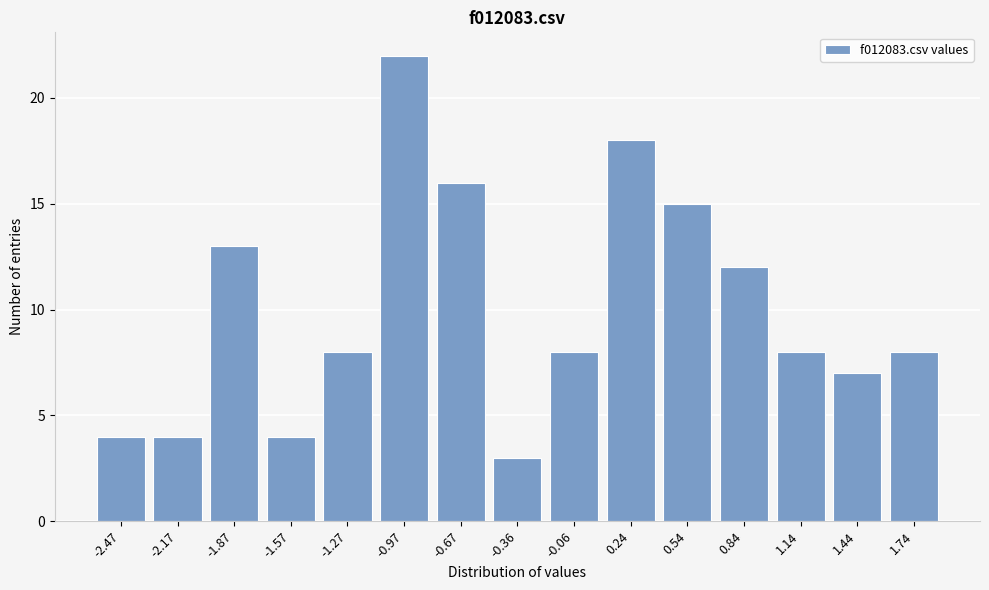

Reading left to right, what are all the values shown in this chart?

-2.47=4	-2.17=4	-1.87=13	-1.57=4	-1.27=8	-0.97=22	-0.67=16	-0.36=3	-0.06=8	0.24=18	0.54=15	0.84=12	1.14=8	1.44=7	1.74=8